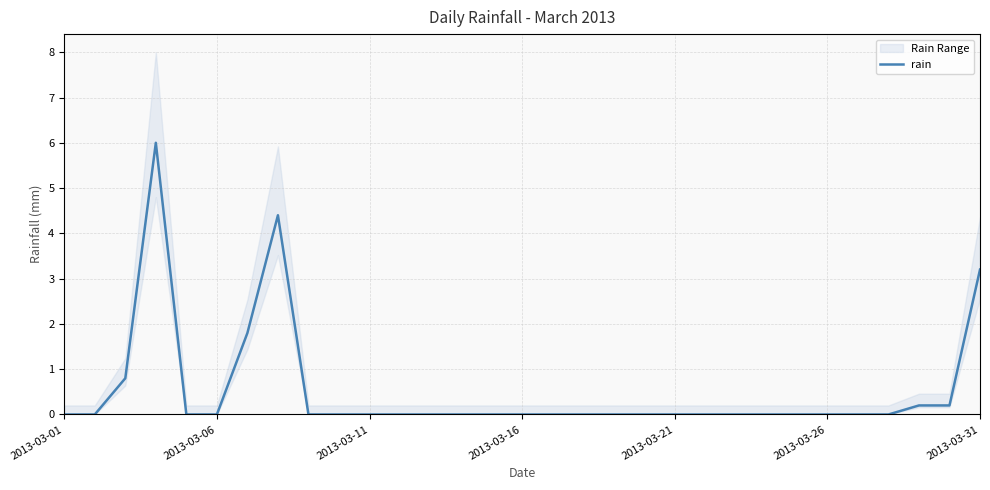

Is it true that rain equals 3.5 at 2013-03-26?

False